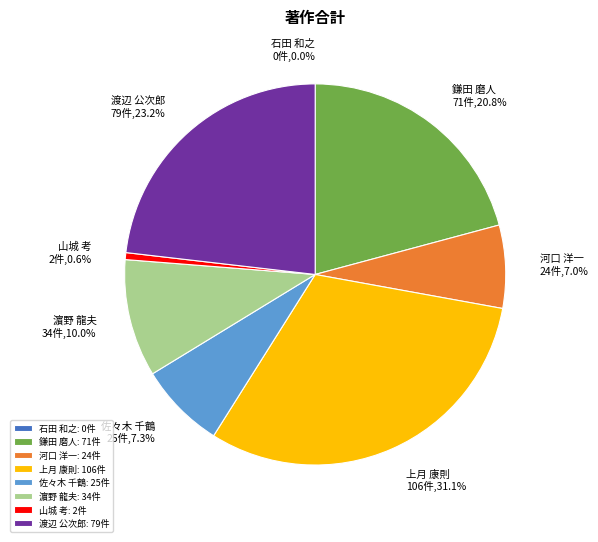

How much of the chart is everything except 渡辺 公次郎?

76.8%